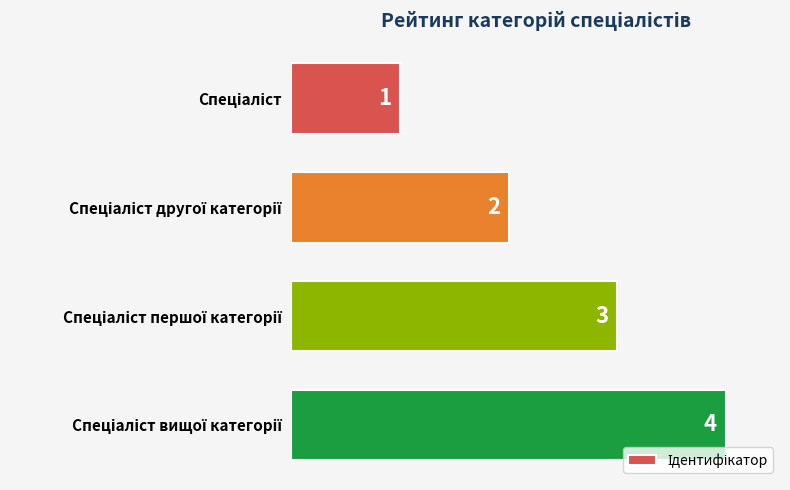

What is the greatest value displayed?

4